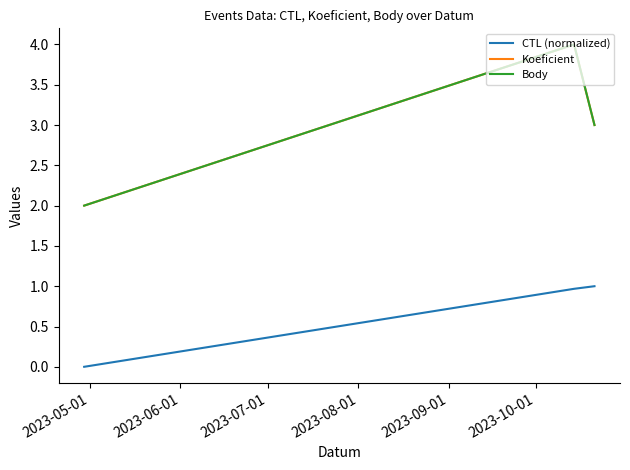

Which series has the widest spread of values?

Koeficient